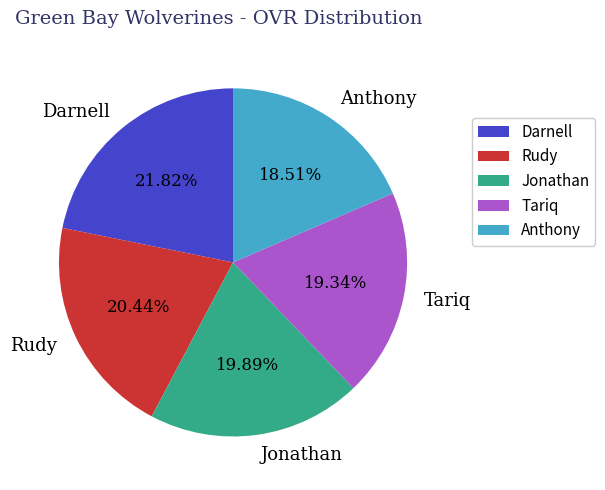

True or false: Tariq accounts for 5% of the total.

False